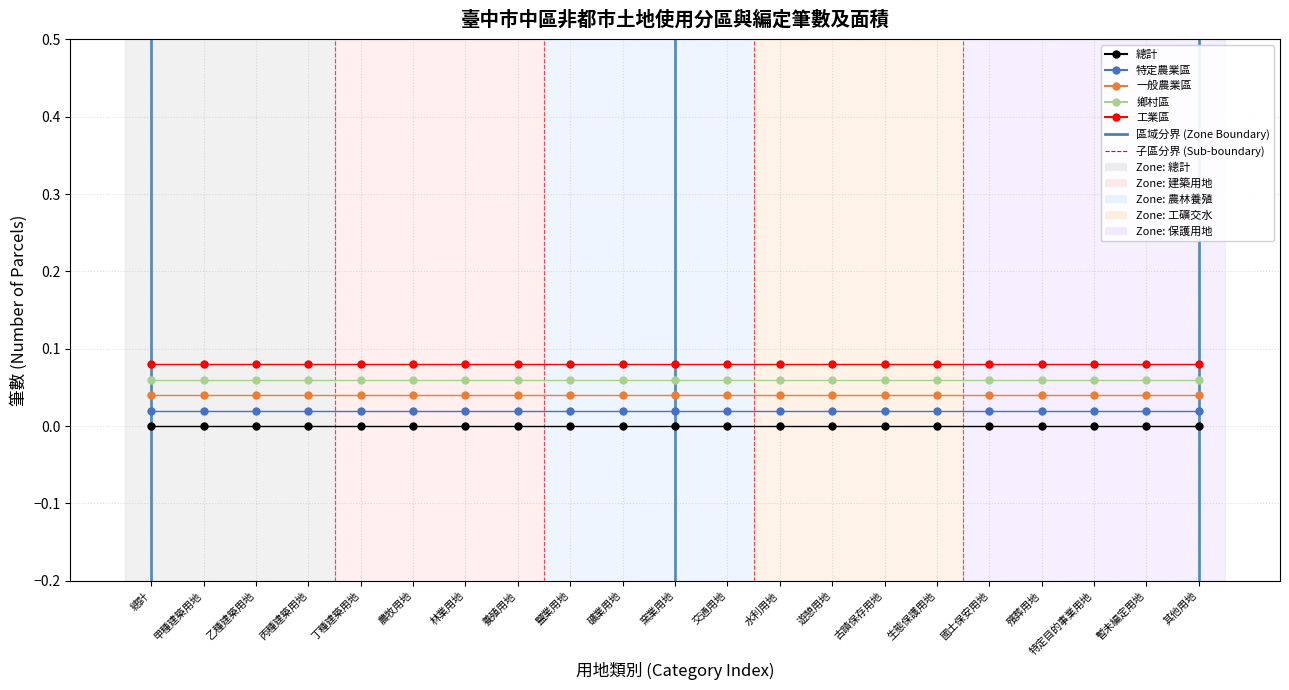

At 殯葬用地, list the series in order from largest to smallest.

工業區, 鄉村區, 一般農業區, 特定農業區, 總計